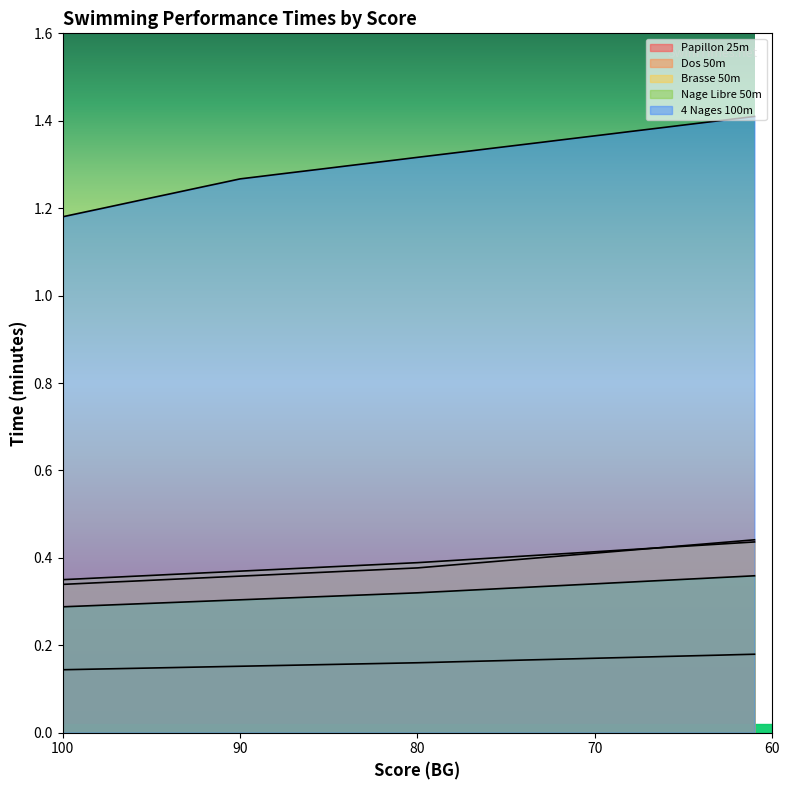

Count the number of data series in this chart.

5